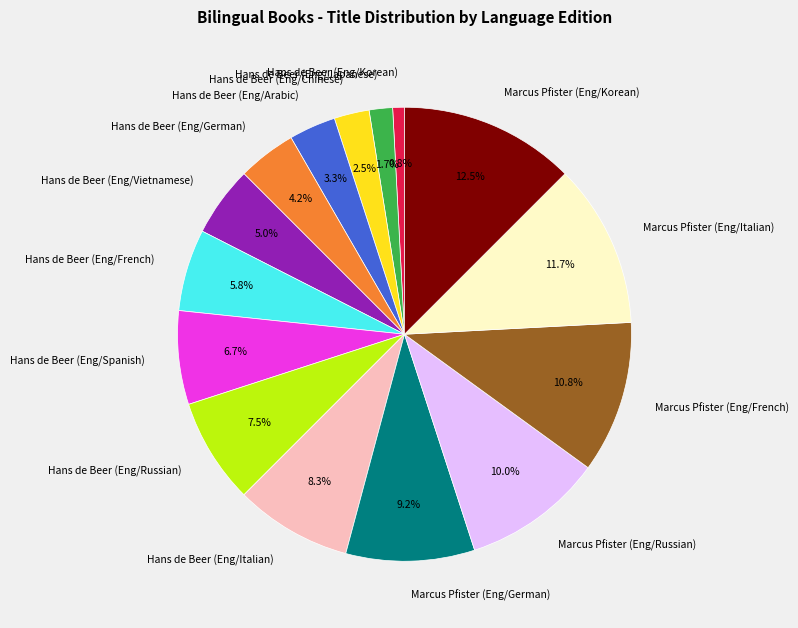

Which category has the smallest portion of the pie?

Hans de Beer (Eng/Korean)